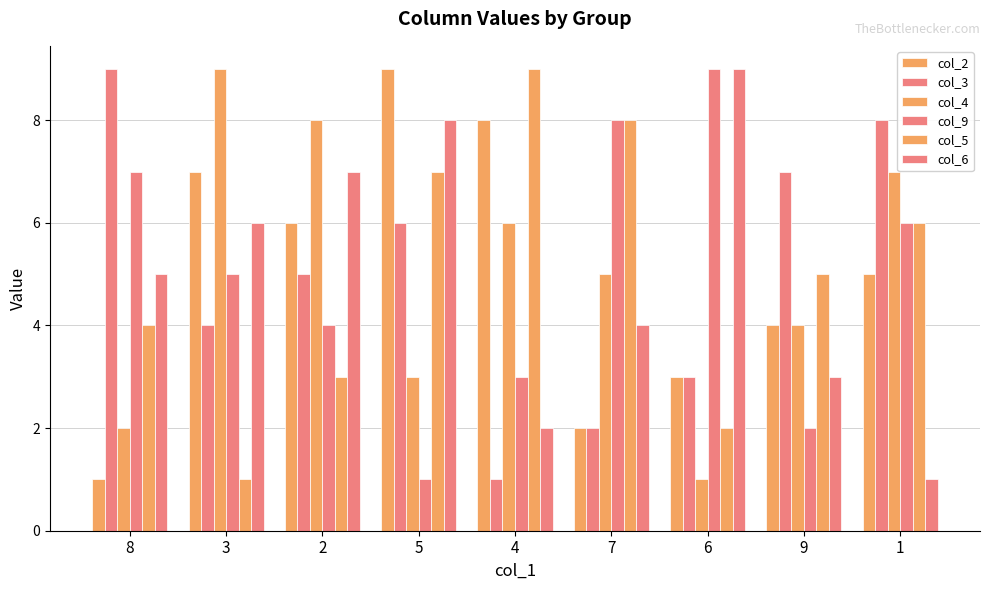

How many groups of bars are there?

9